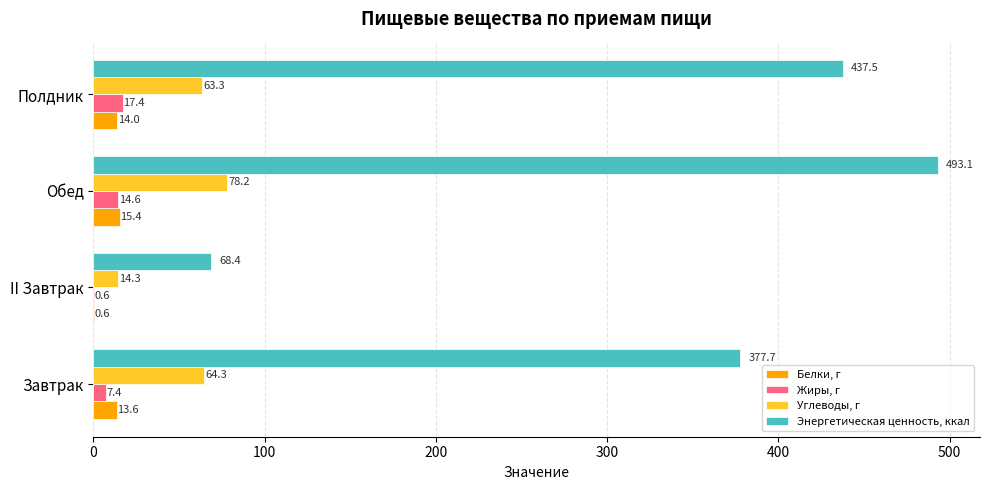

What is the highest value of the Белки, г series?

15.4